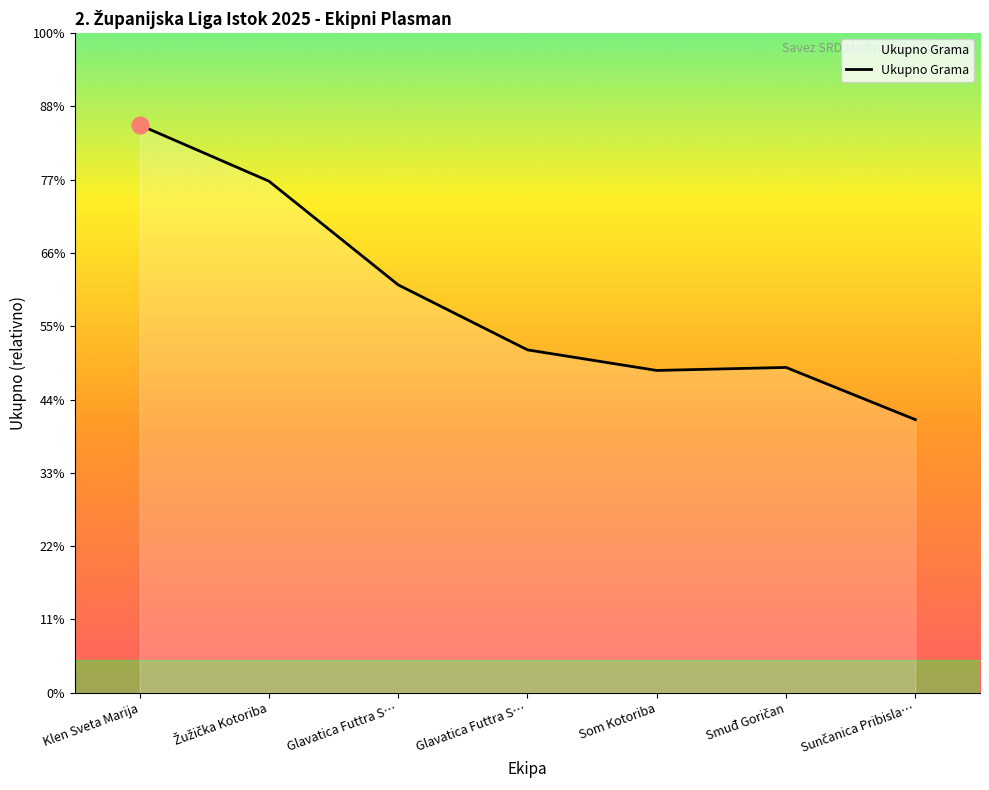

List the labels in order of value, smallest first.

Sunčanica Pribisla…, Som Kotoriba, Smuđ Goričan, Glavatica Futtra S…, Glavatica Futtra S…, Žužička Kotoriba, Klen Sveta Marija